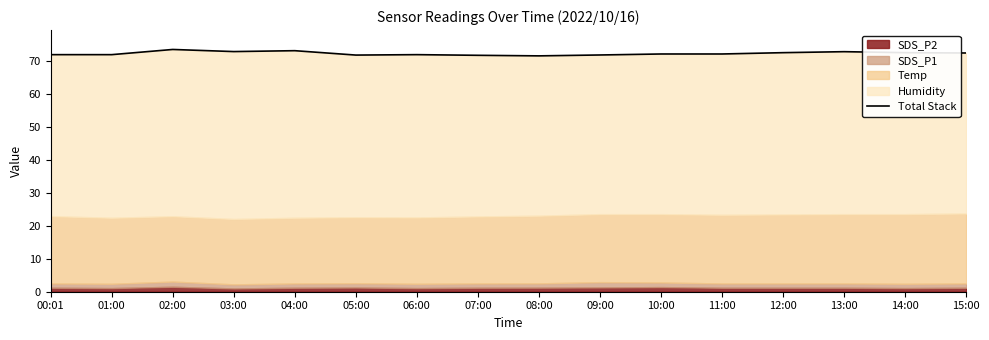

How many lines are shown in the chart?

1